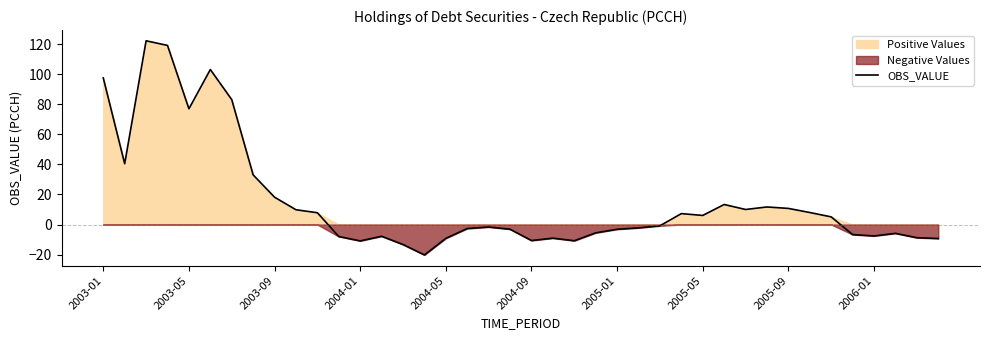

What is the lowest value of the OBS_VALUE series?

-20.2